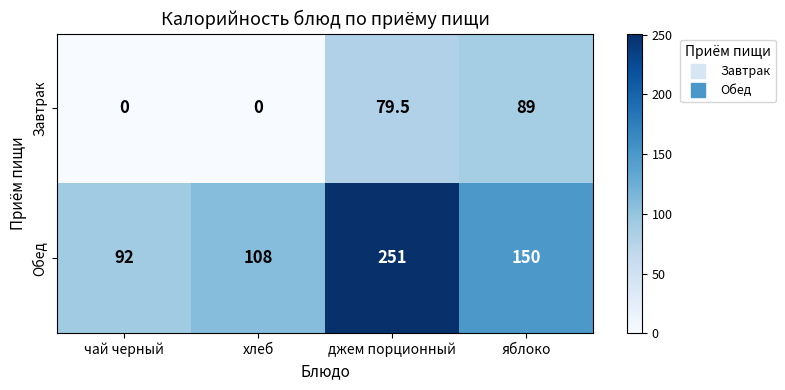

What is the sum of the Обед values at хлеб and джем порционный?

359.0